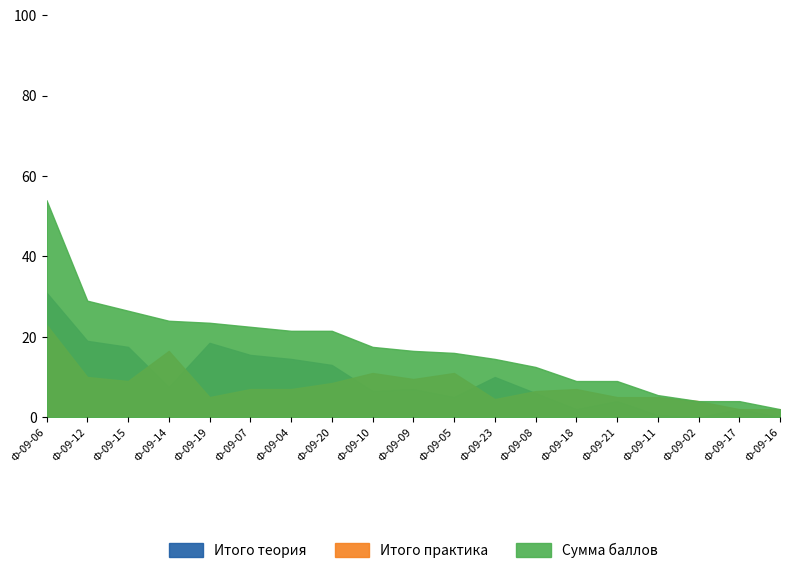

At which label does Итого теория reach its minimum?

Ф-09-02